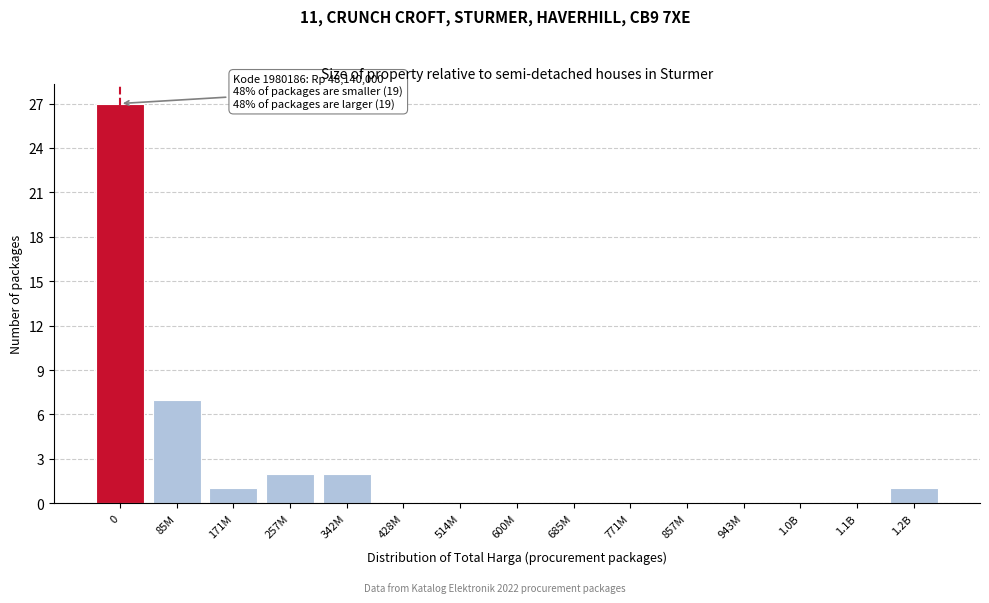

Reading left to right, transcribe all the data shown in this chart.

0=27	85M=7	171M=1	257M=2	342M=2	428M=0	514M=0	600M=0	685M=0	771M=0	857M=0	943M=0	1.0B=0	1.1B=0	1.2B=1